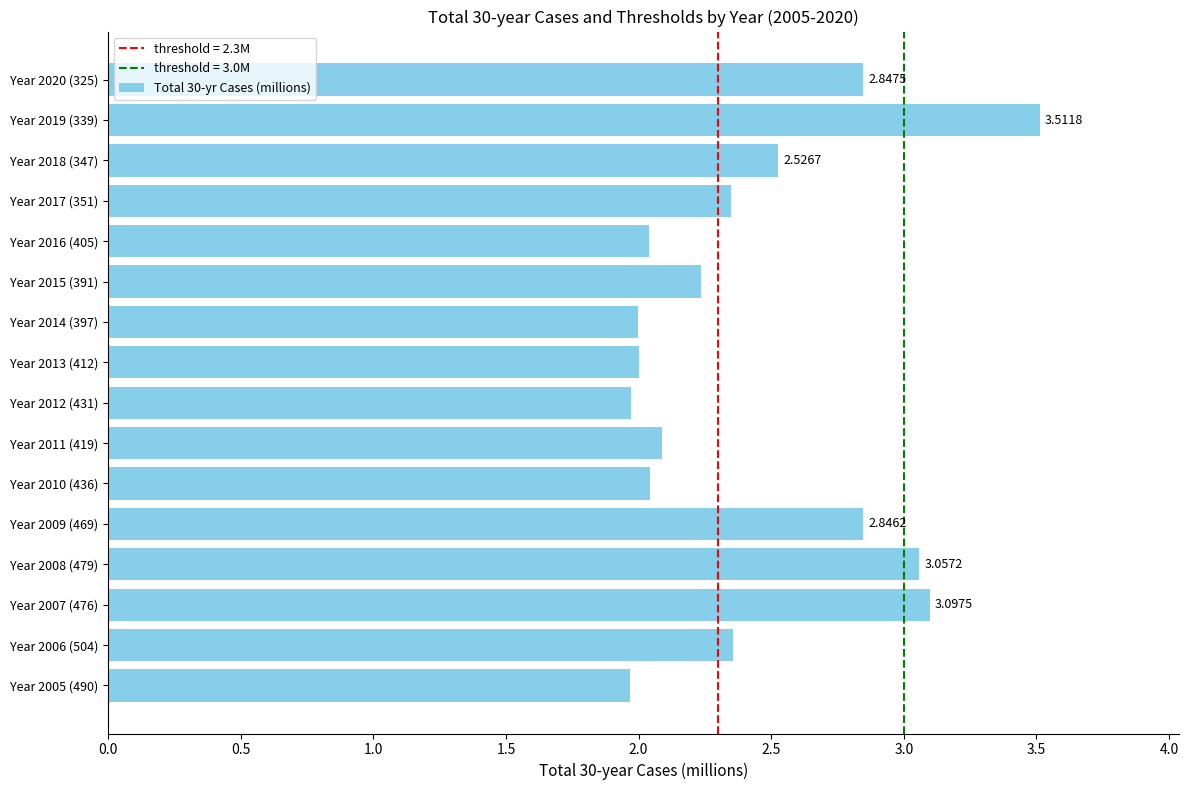

How many bars are there in total?

16